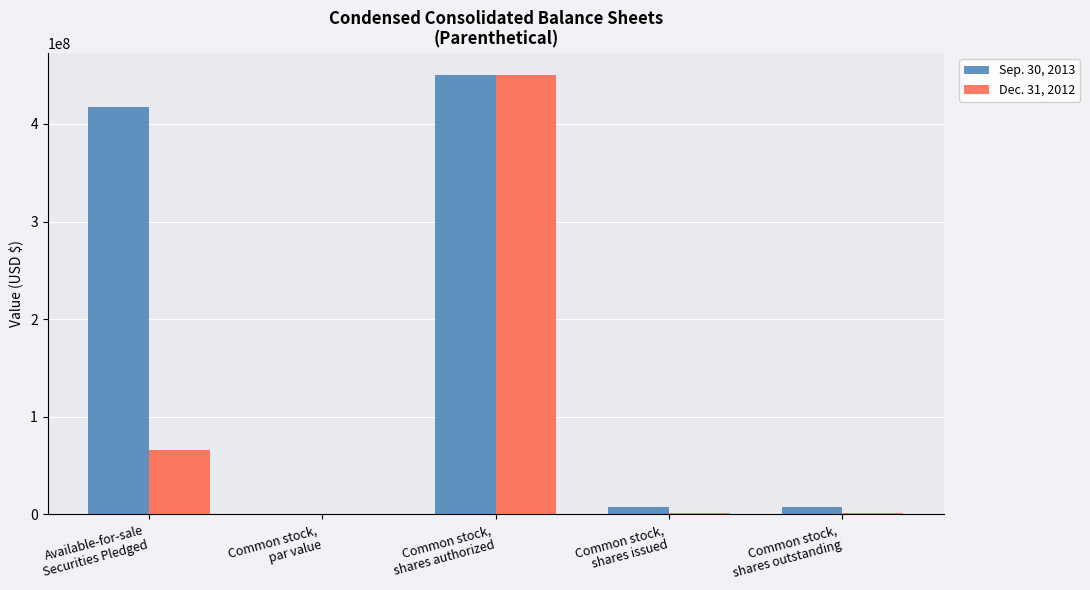

What is the maximum value for Sep. 30, 2013?

450000000.0